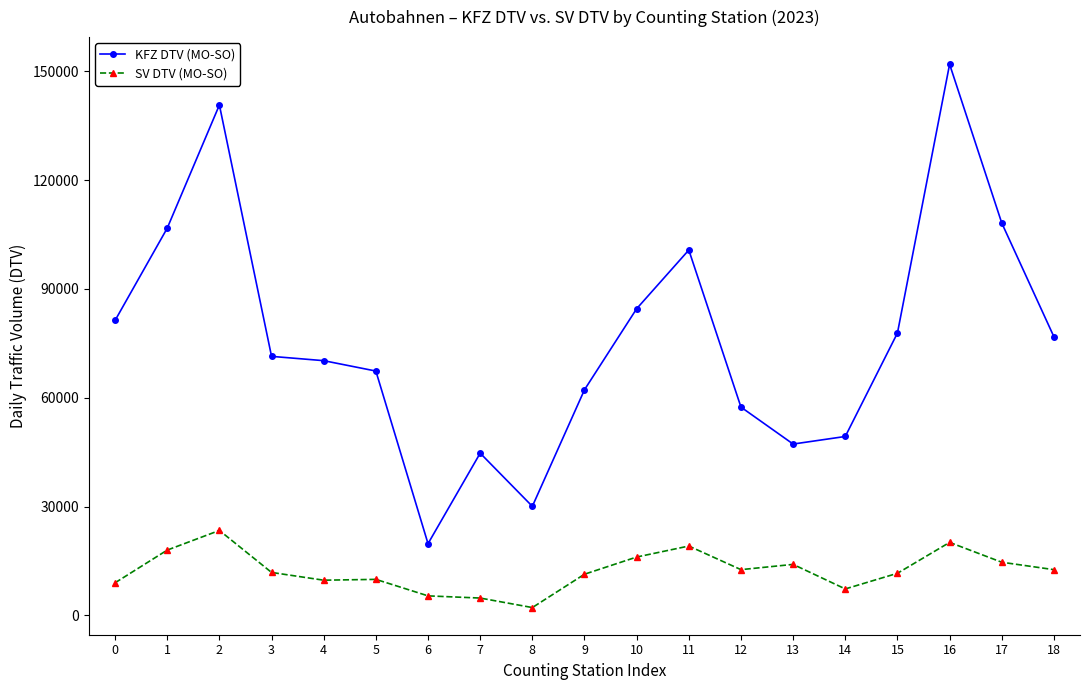

True or false: SV DTV (MO-SO) and KFZ DTV (MO-SO) intersect in this chart.

False